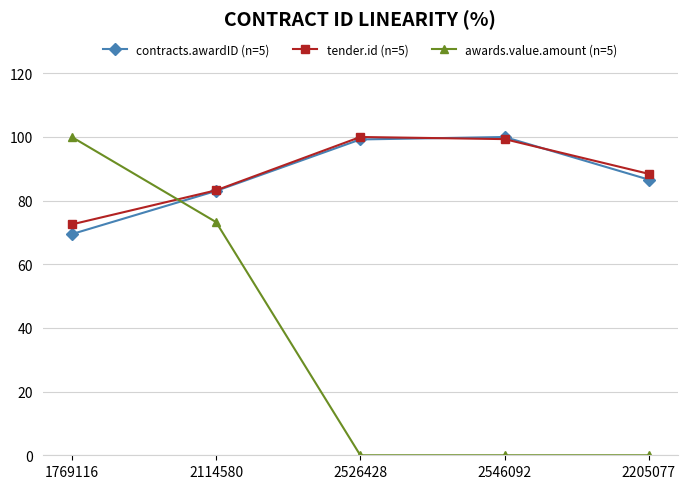

Between 2114580 and 2526428, which series saw the biggest shift?

awards.value.amount (n=5)